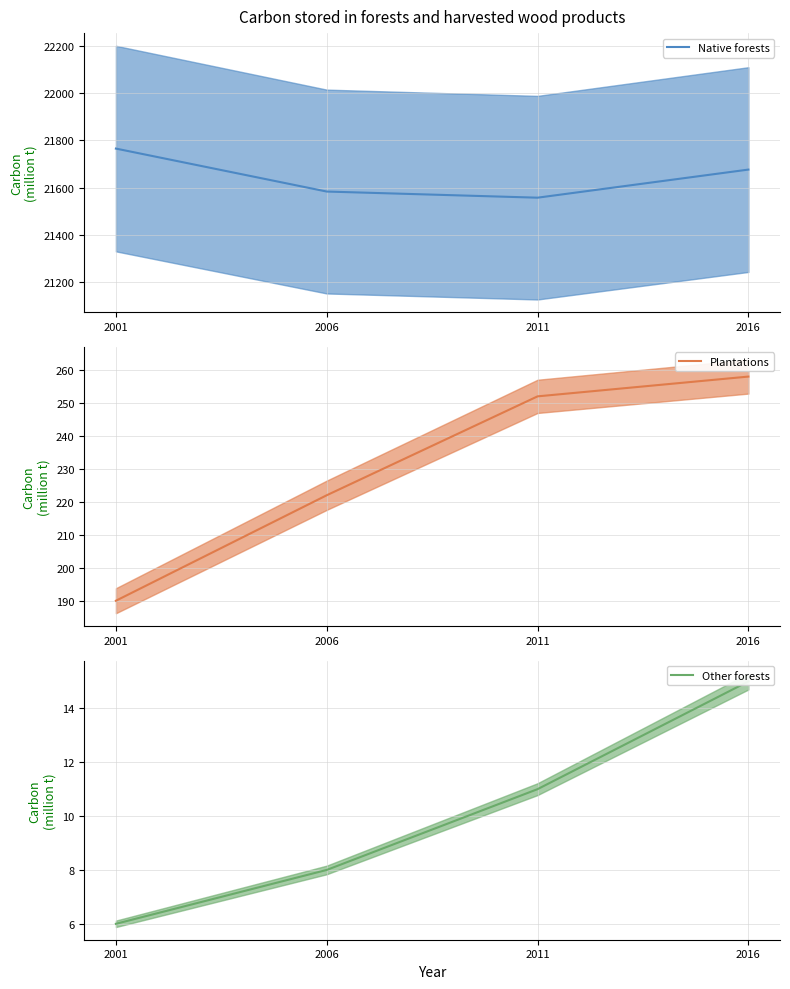

Is this an area chart (filled region under the line)?

No